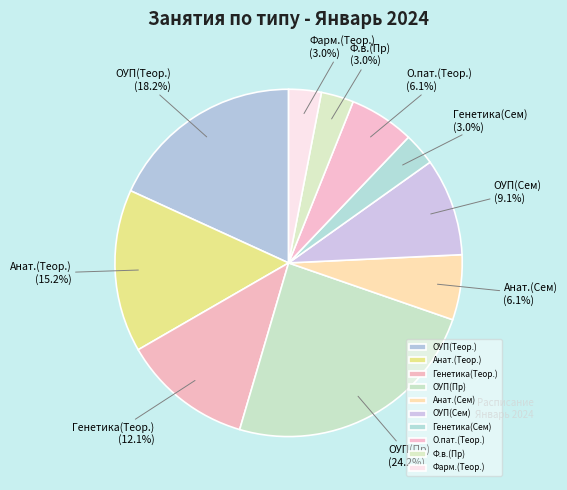

Is there a majority slice in this chart?

No